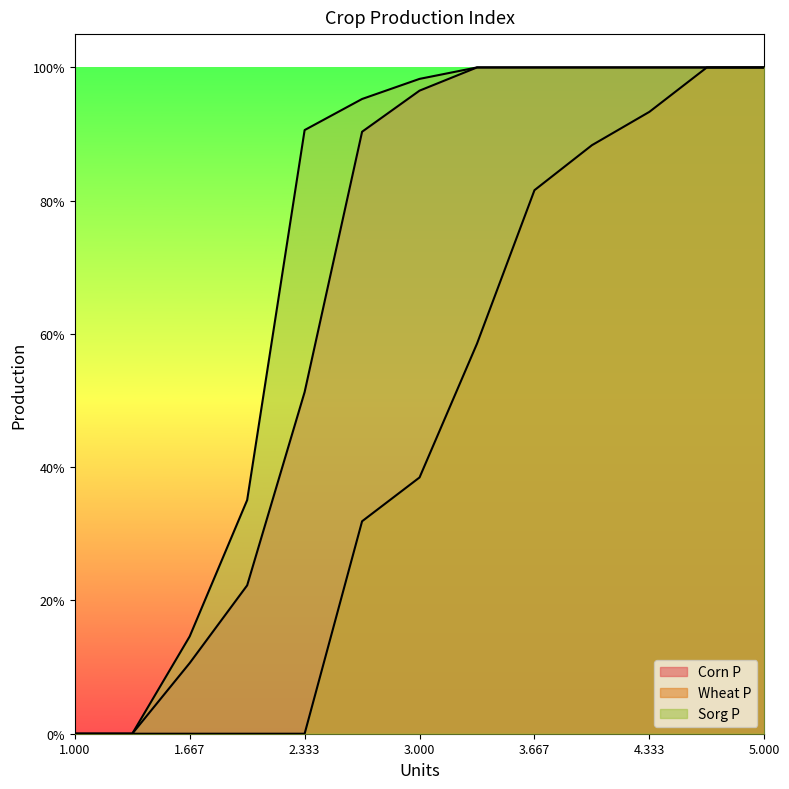

What is the label of the 6th point from the right?

3.333333333333333